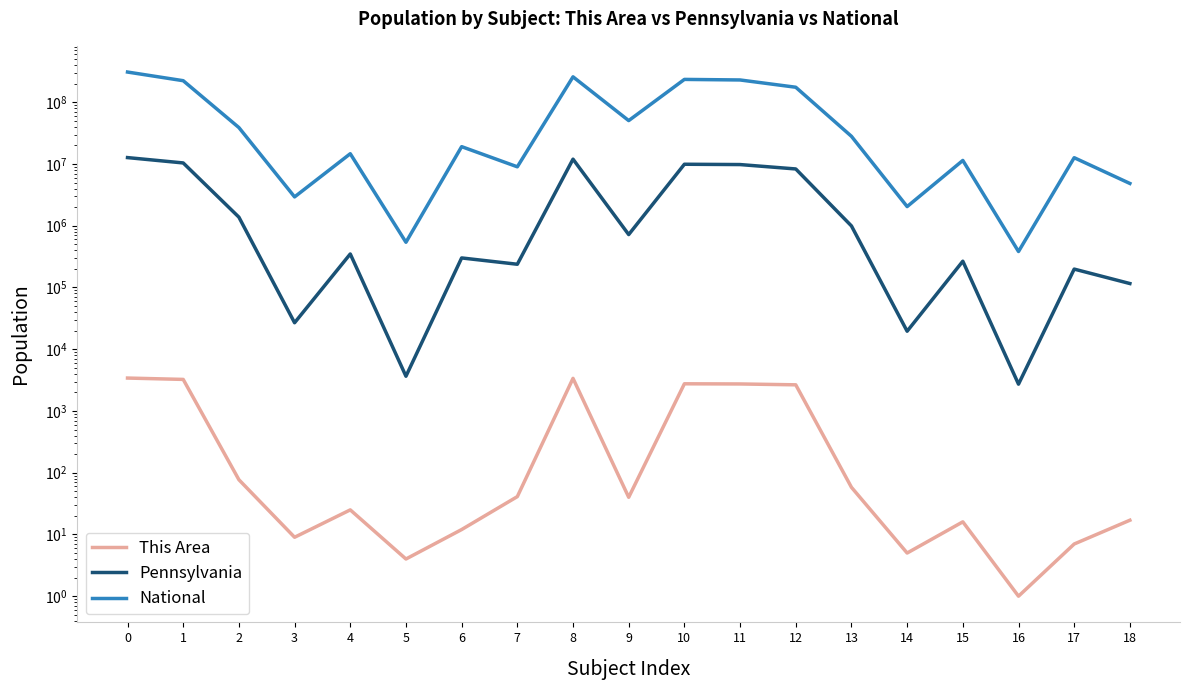

True or false: Pennsylvania and This Area intersect in this chart.

False